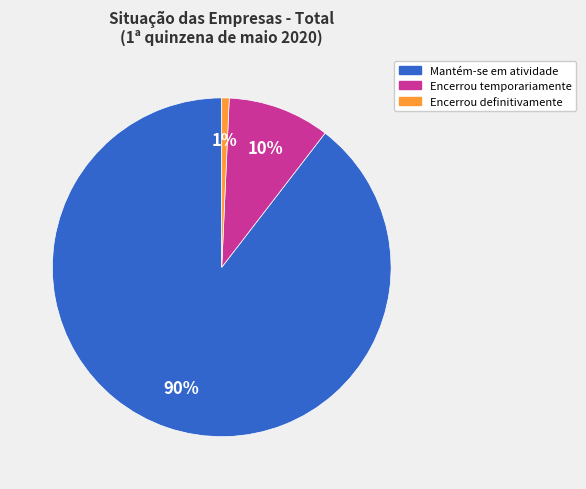

What is the largest slice in the pie chart?

Mantém-se em atividade